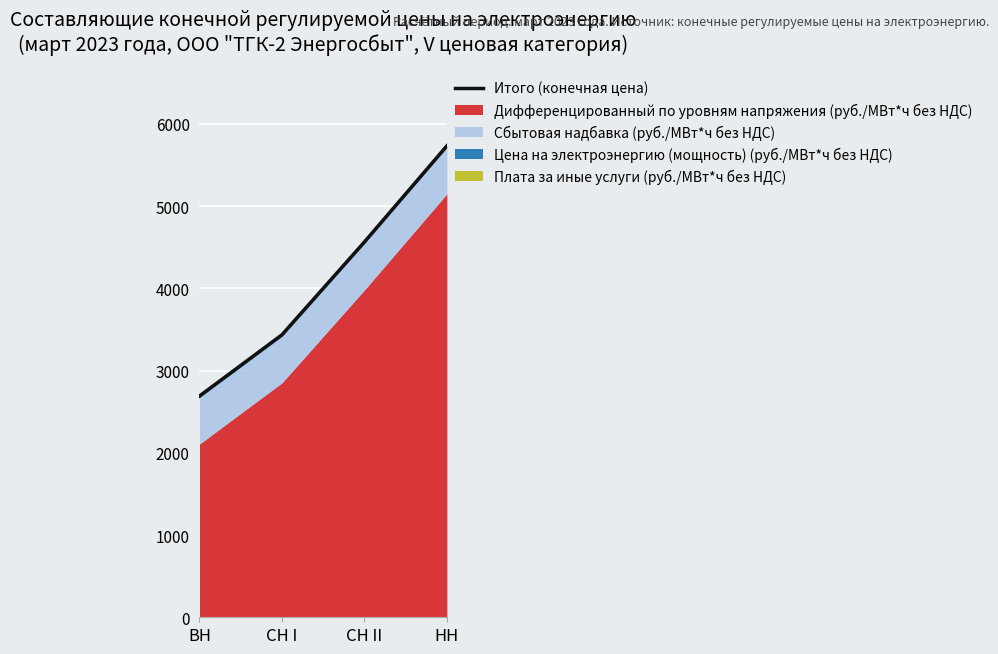

True or false: the data shows 2543.4 at НН.

False